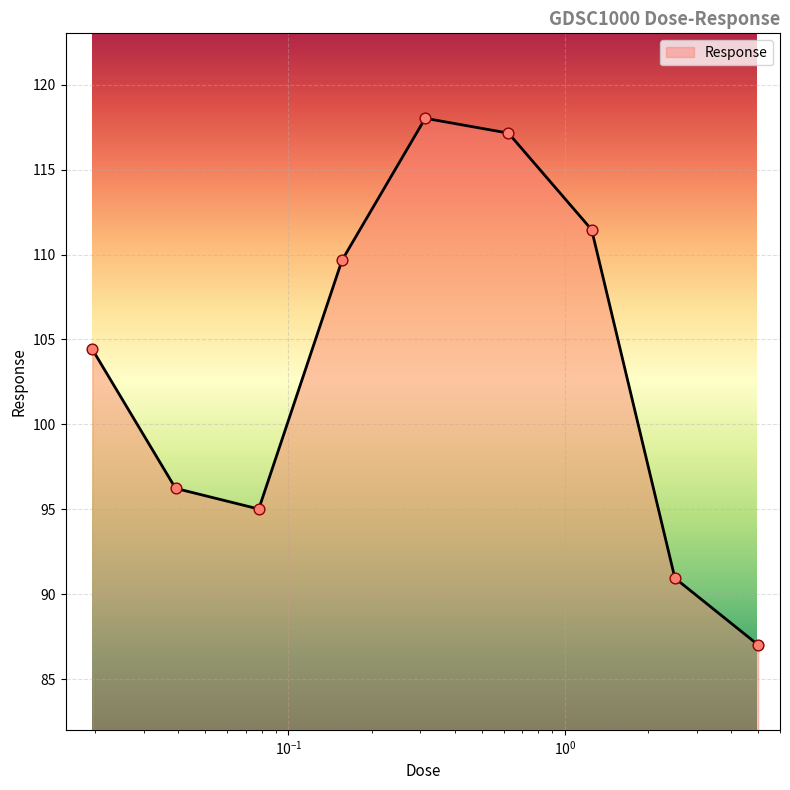

What is the greatest value displayed?

118.0